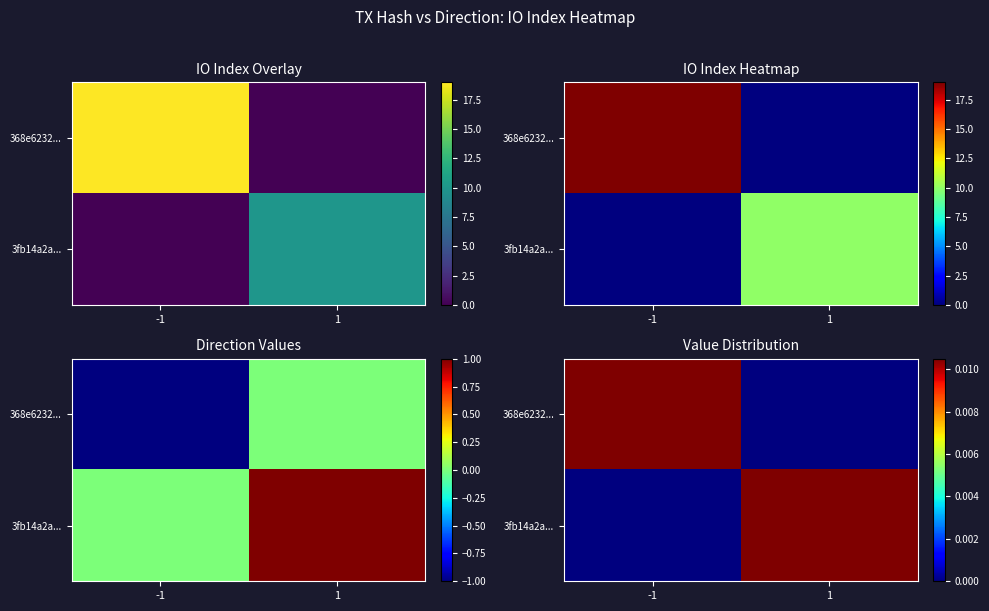

Which series has the largest range (max minus min)?

368e6232...